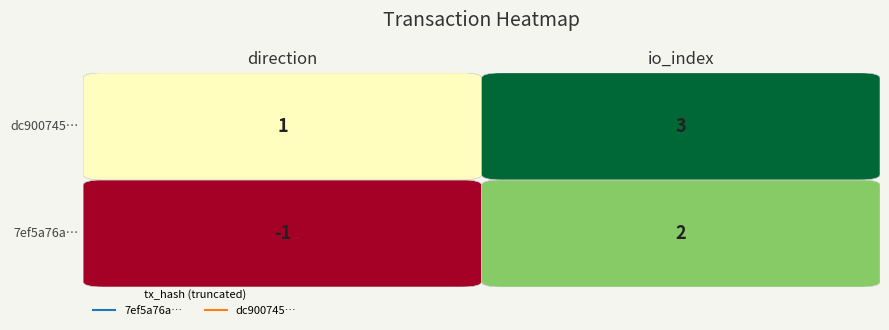

Rank the series by their average value, from lowest to highest.

7ef5a76ab136fe3f30799429301afe069733197, dc900745233545e1c02c628063882792503889c